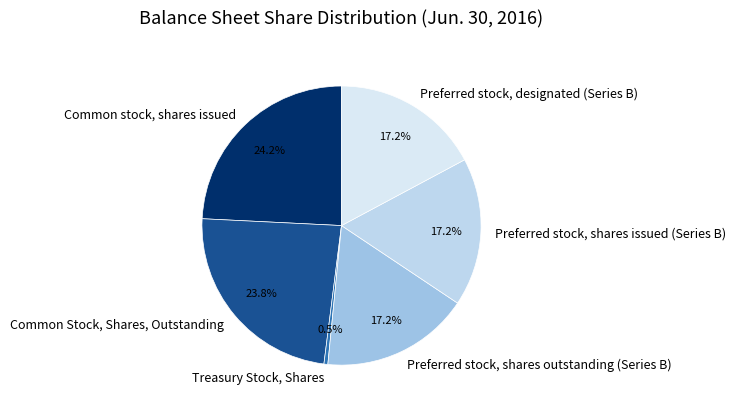

What is the smallest slice in the pie chart?

Treasury Stock, Shares